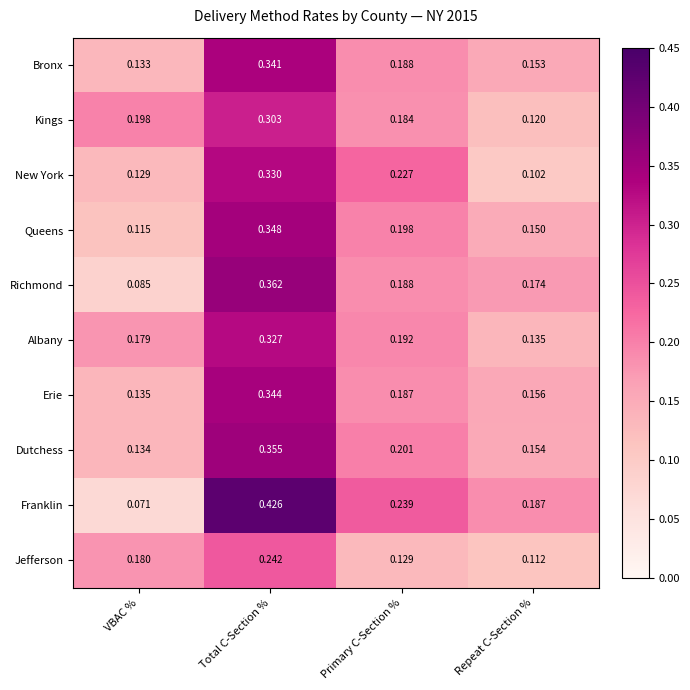

At which category is the sum across all series the highest?

Total C-Section %